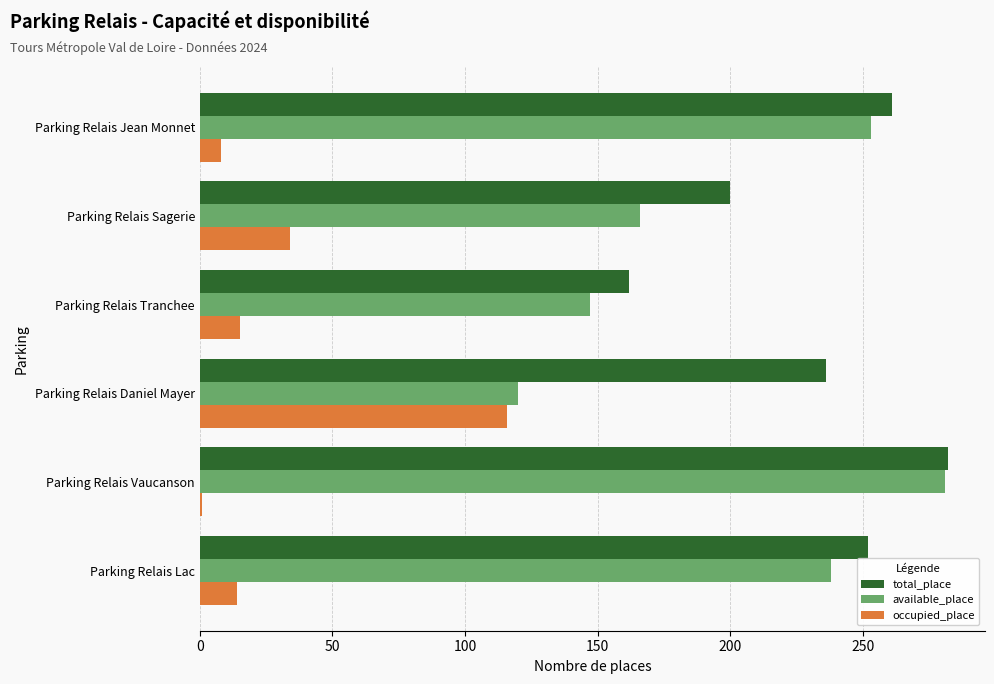

What is the difference between the second highest and minimum values in the occupied_place series?

33